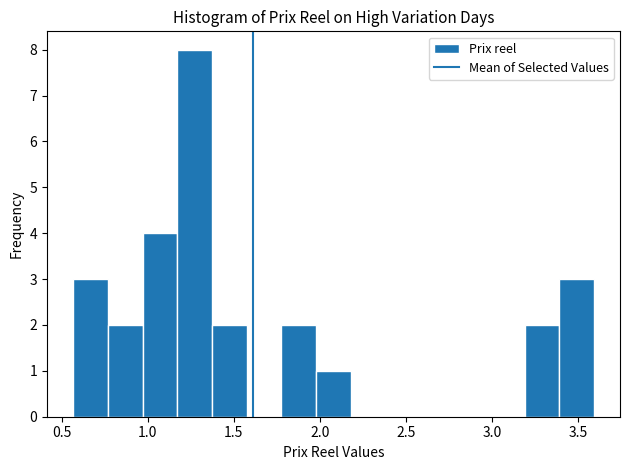

Reading left to right, list every bar in this chart as the range it spans on the x-axis followed by its height. Neither the bar edges nor the heights are printed on the chart, so give them approximately, as read against the axes.

0.55 to 0.75: 3
0.75 to 0.95: 2
0.95 to 1.15: 4
1.15 to 1.35: 8
1.35 to 1.60: 2
1.60 to 1.80: 0
1.80 to 2.00: 2
2.00 to 2.20: 1
2.20 to 2.40: 0
2.40 to 2.60: 0
2.60 to 2.80: 0
2.80 to 3.00: 0
3.00 to 3.20: 0
3.20 to 3.40: 2
3.40 to 3.60: 3